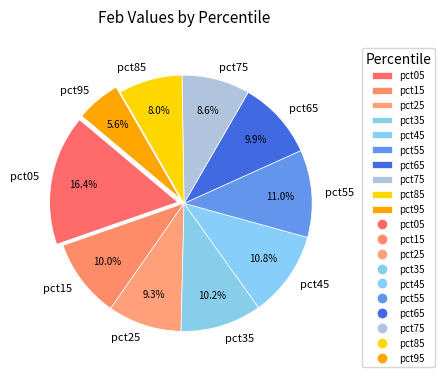

Which category has the smallest portion of the pie?

pct95